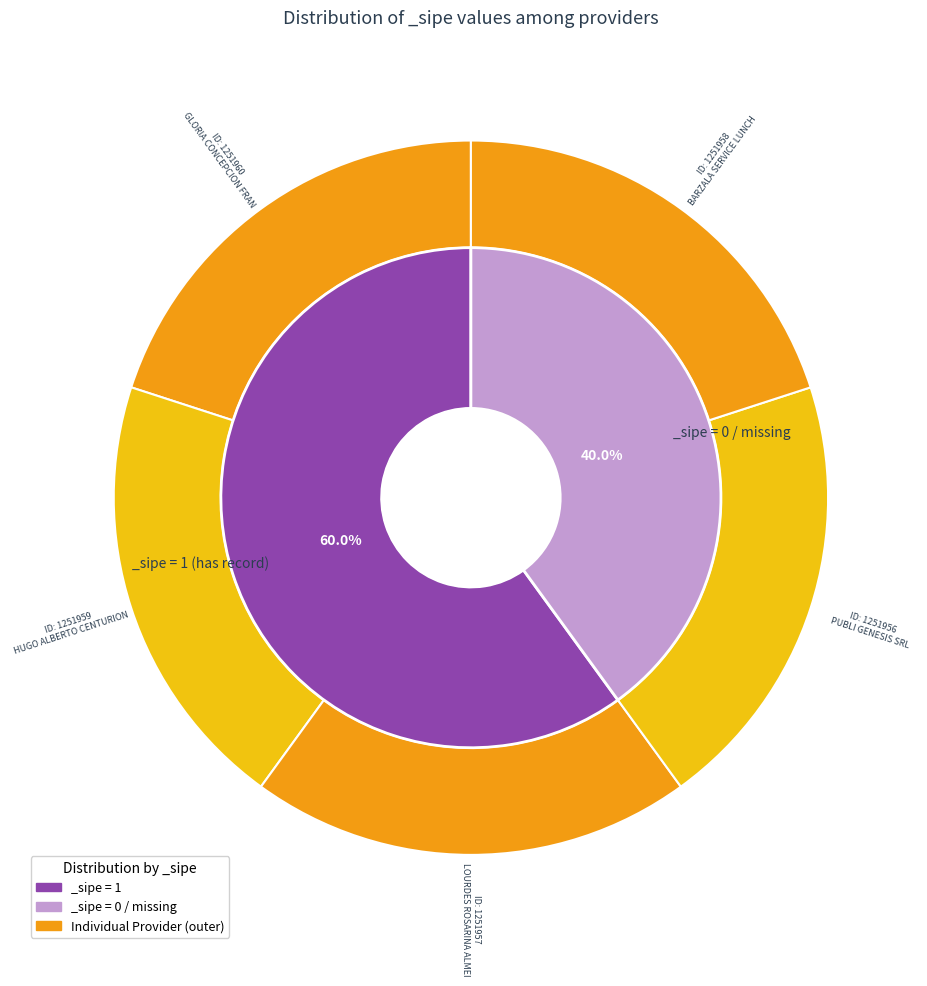

Is there any slice that represents more than half of the pie?

No